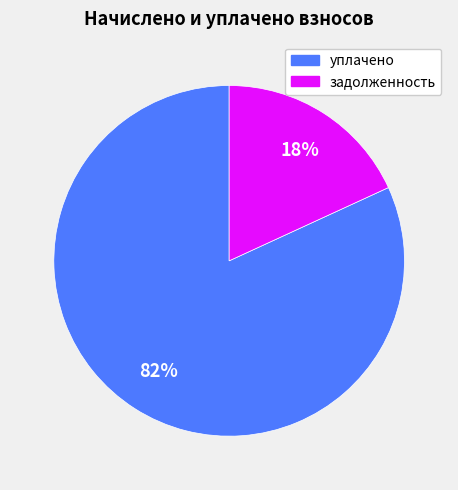

To the nearest percent, what is the average slice percentage?

50%